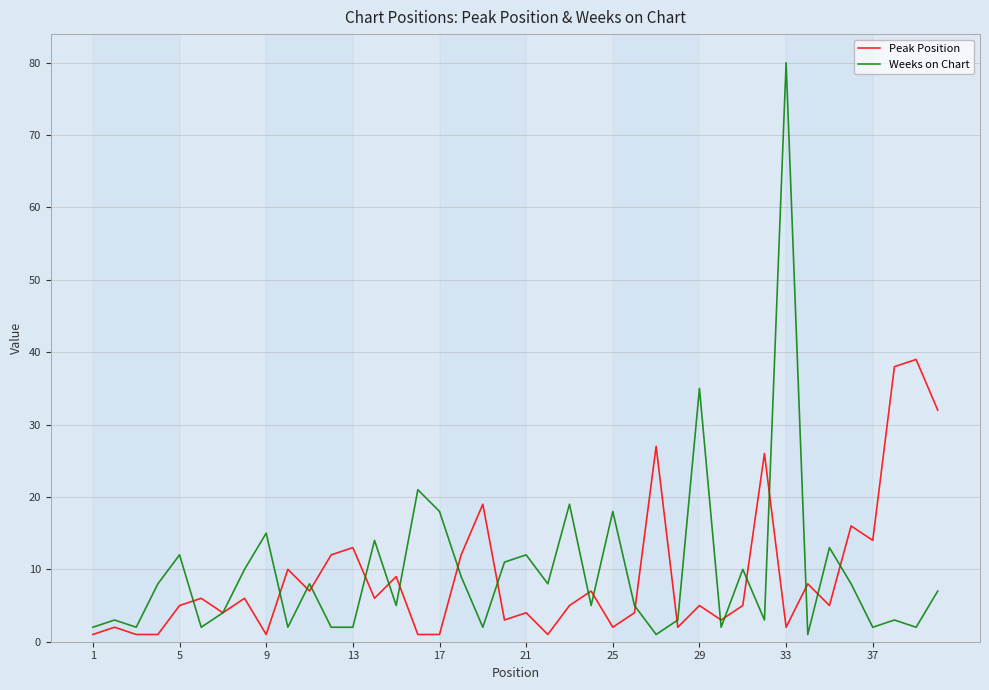

Rank the series by their maximum value, from lowest to highest.

Peak Position, Weeks on Chart